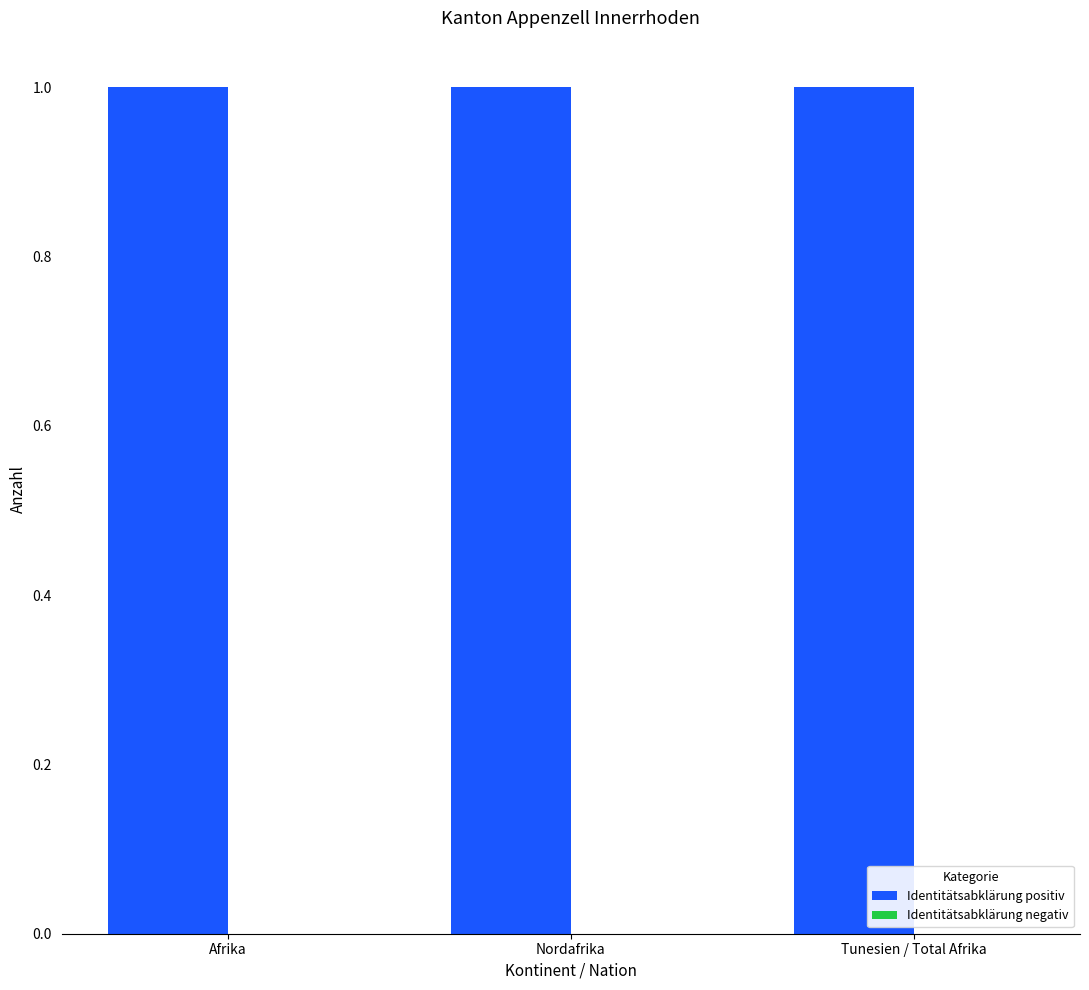

How many bars are there in total?

6